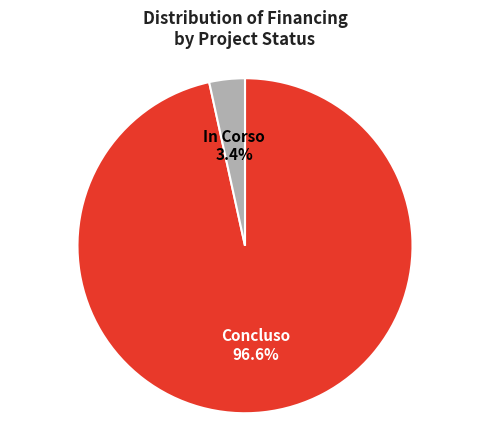

Do In Corso and Concluso together represent more than half of the pie?

Yes